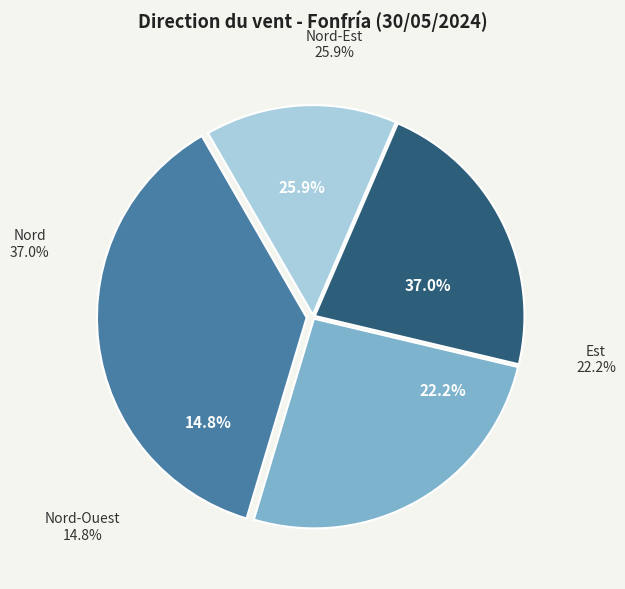

What is the ratio of the value at Nord-Ouest to the value at Nord-Est?

0.6